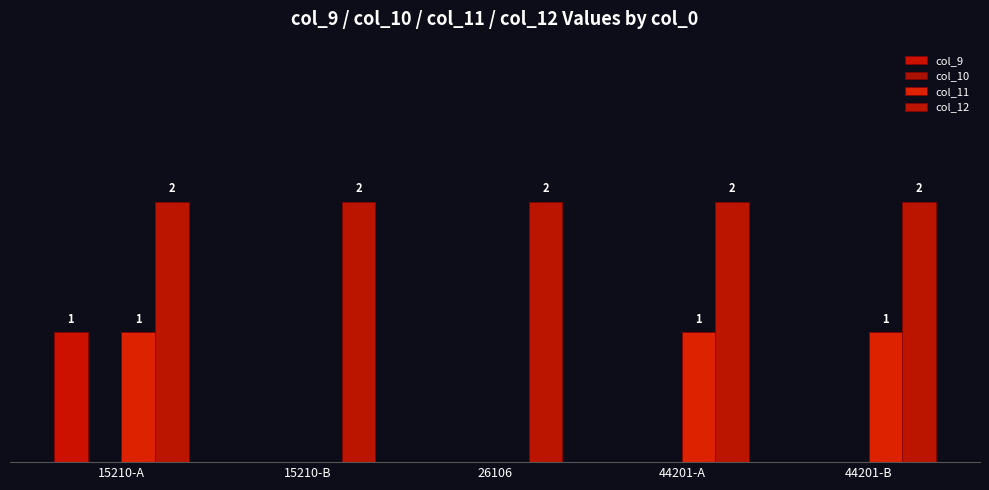

Are the bars grouped side by side (vs. stacked)?

Yes